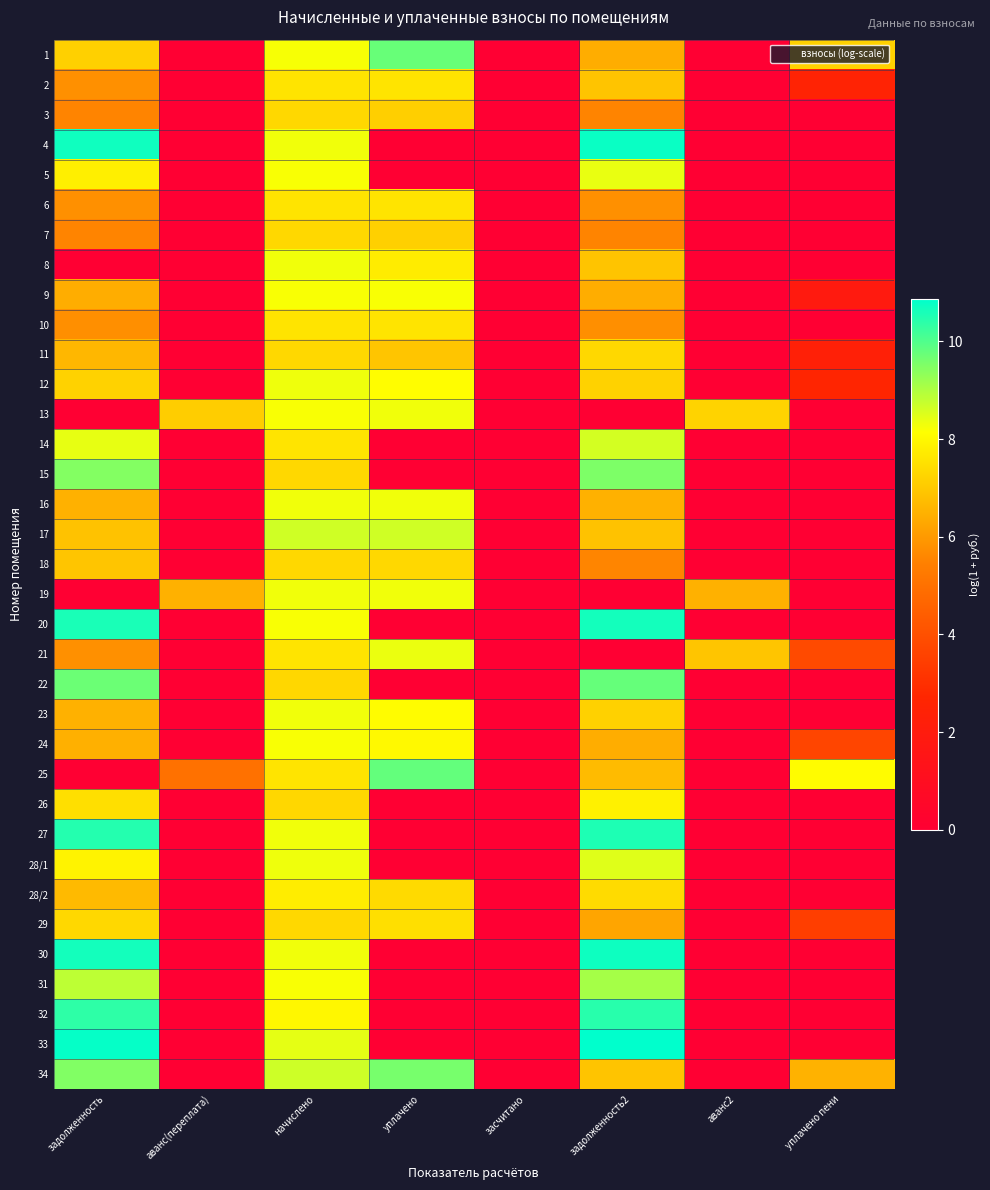

What is the spread (max minus min) of values at аванс(переплата)?

7.1